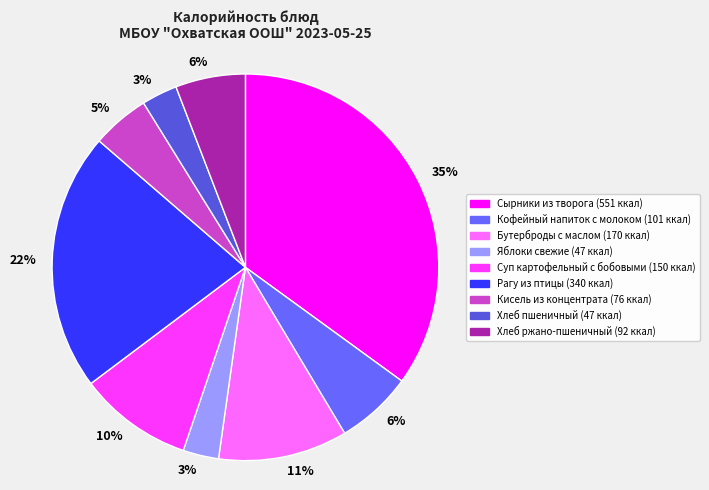

Is there a majority slice in this chart?

No